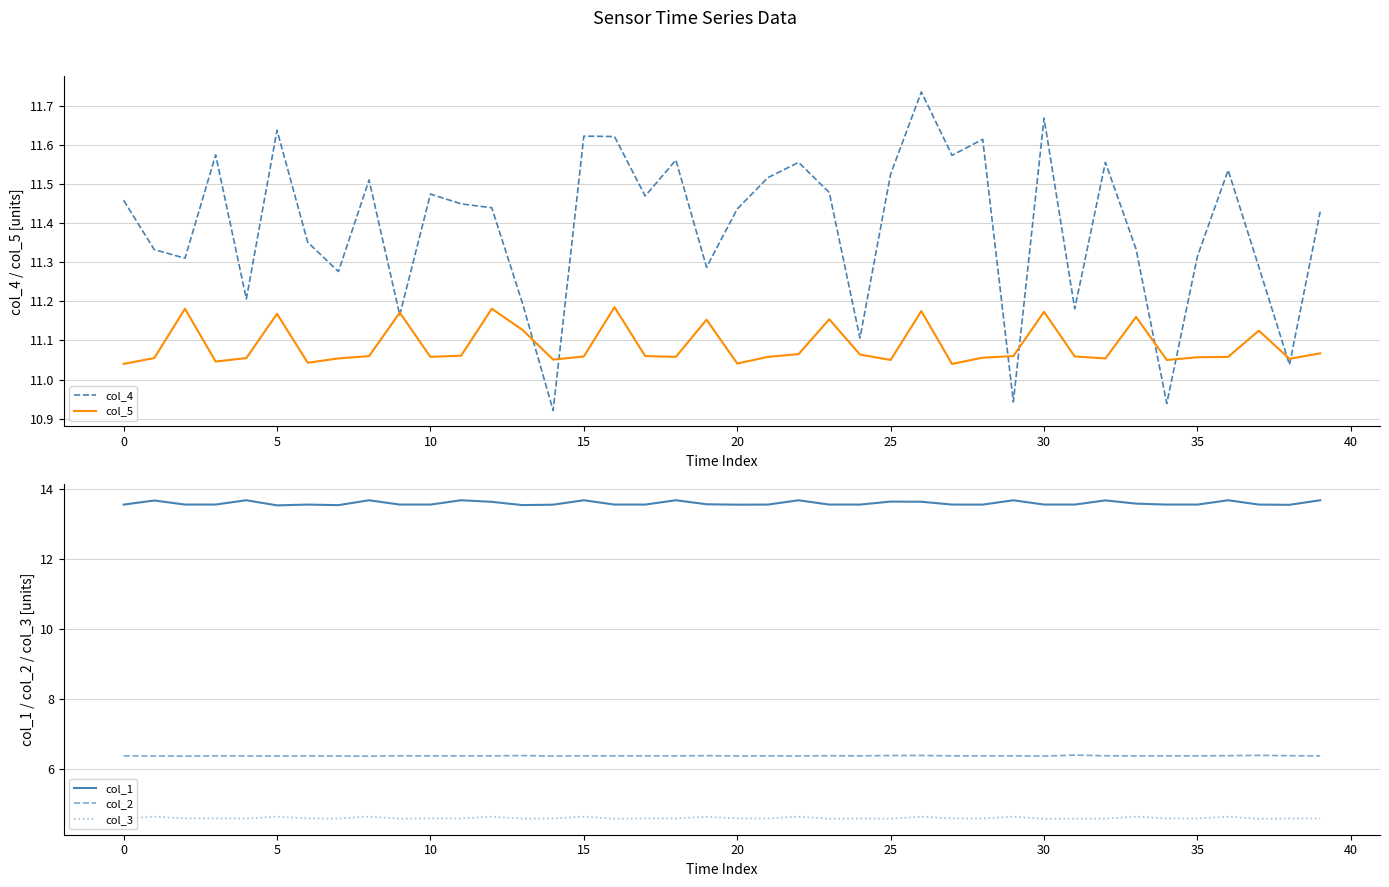

Is it true that col_1 equals 6.0 at 39?

False